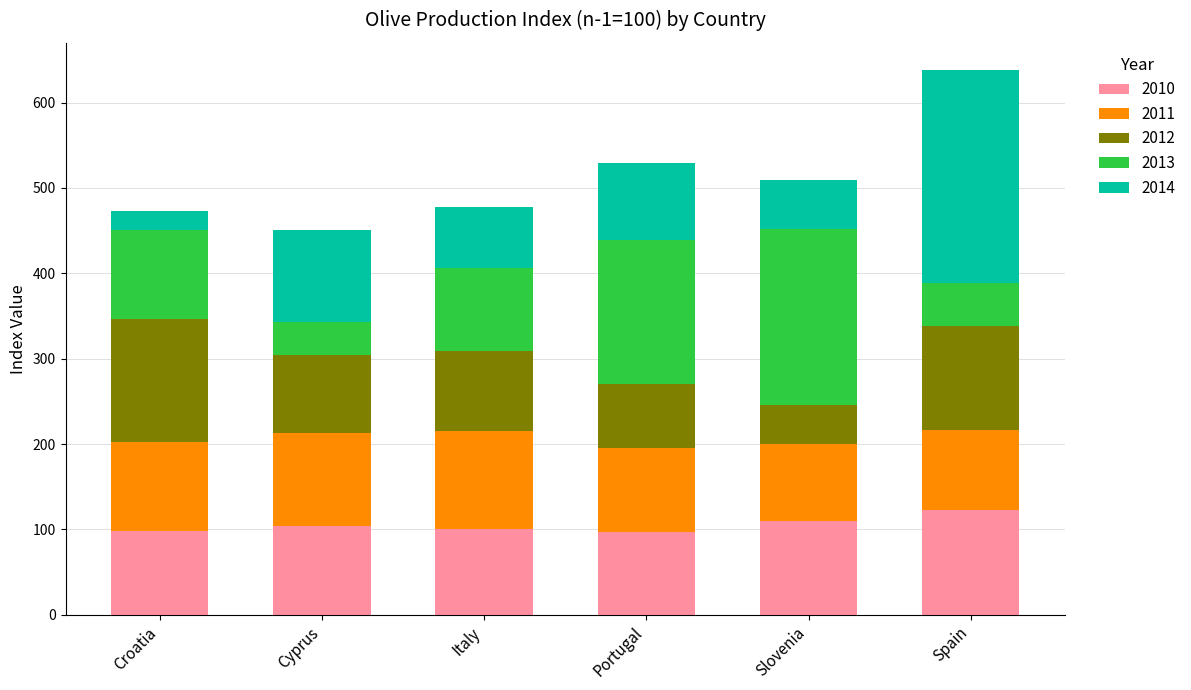

What is the sum of all 2010 values?

633.4